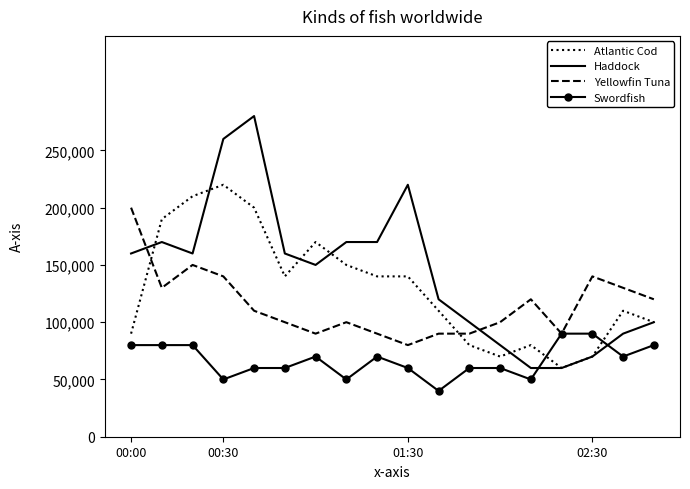

What is the highest value of the Atlantic Cod series?

220000.0